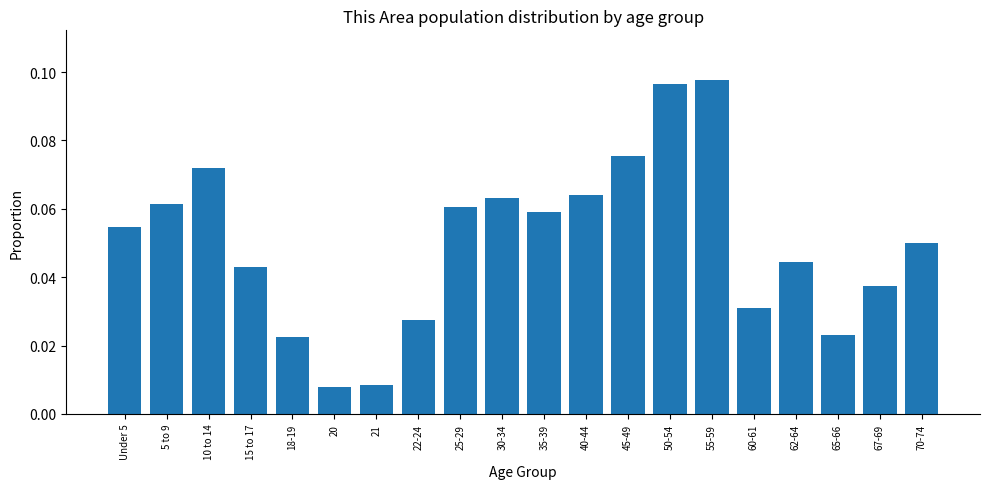

What is the label of the 3rd bar from the right?

65-66